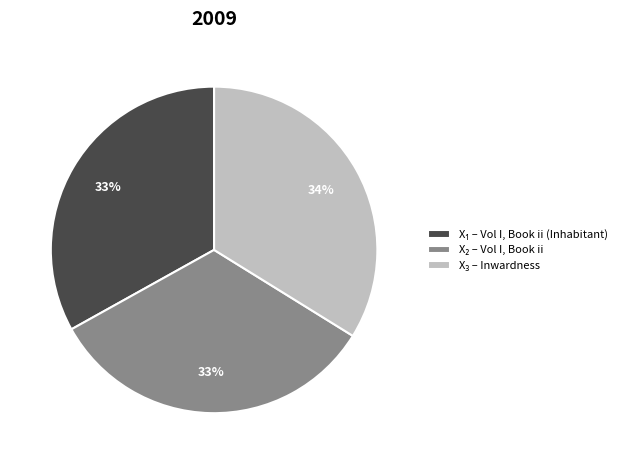

Is there any slice that represents more than half of the pie?

No